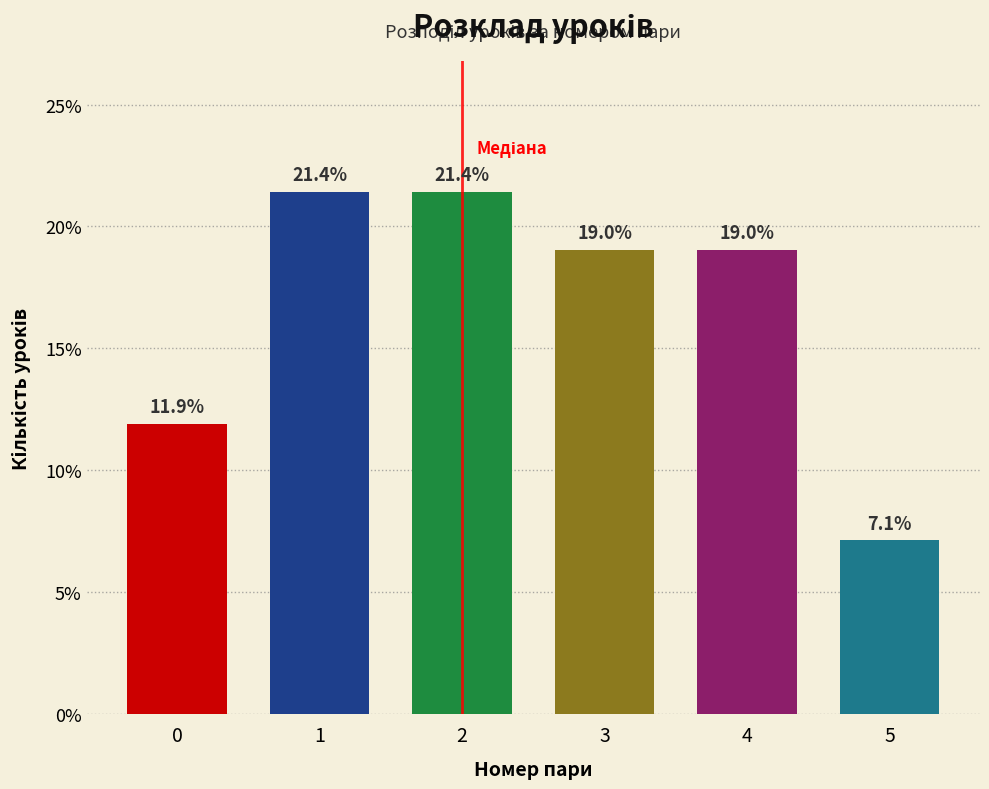

Reading left to right, list all the values displayed in this chart.

0=11.9	1=21.4	2=21.4	3=19.0	4=19.0	5=7.1